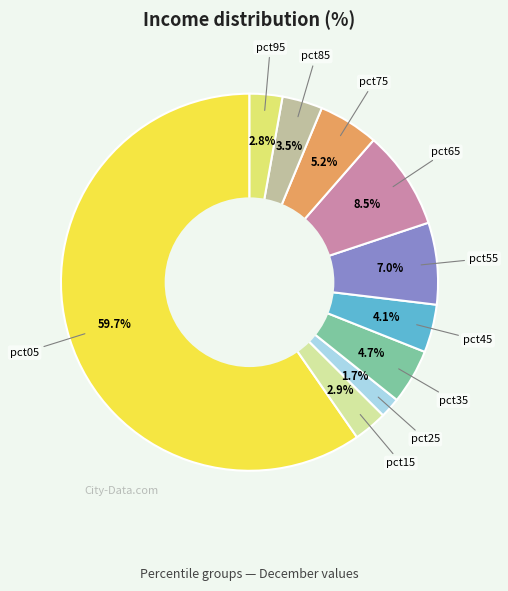

Which category has the biggest portion of the pie?

pct05